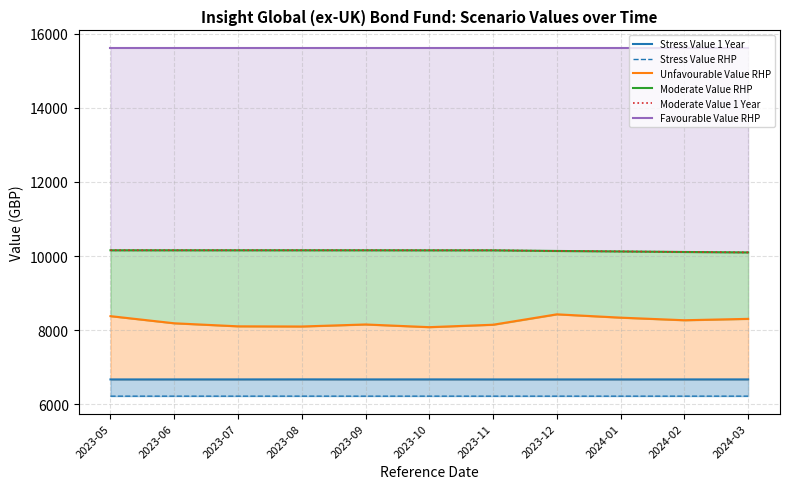

Which series has the widest spread of values?

Unfavourable Value RHP